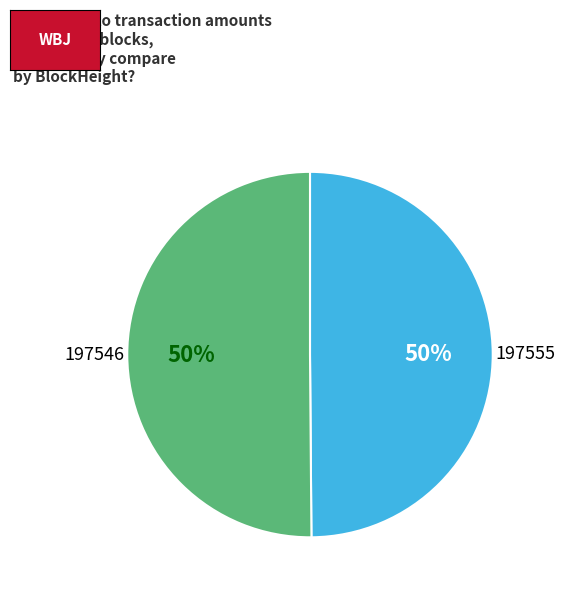

To the nearest percent, what is the average slice percentage?

50%